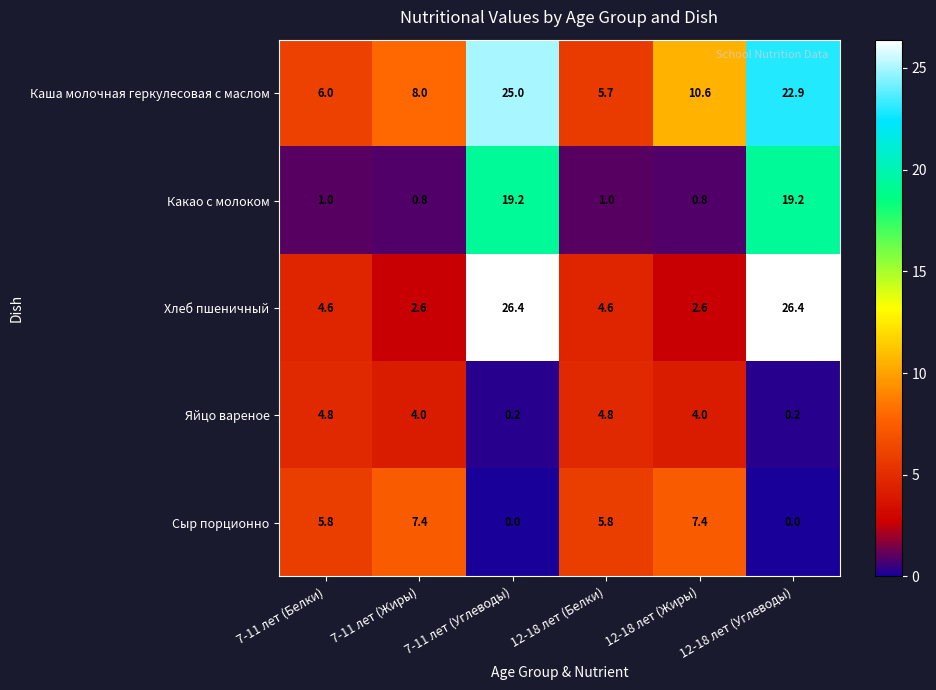

What is the approximate value of Какао с молоком at 12-18 лет (Углеводы)?

19.2